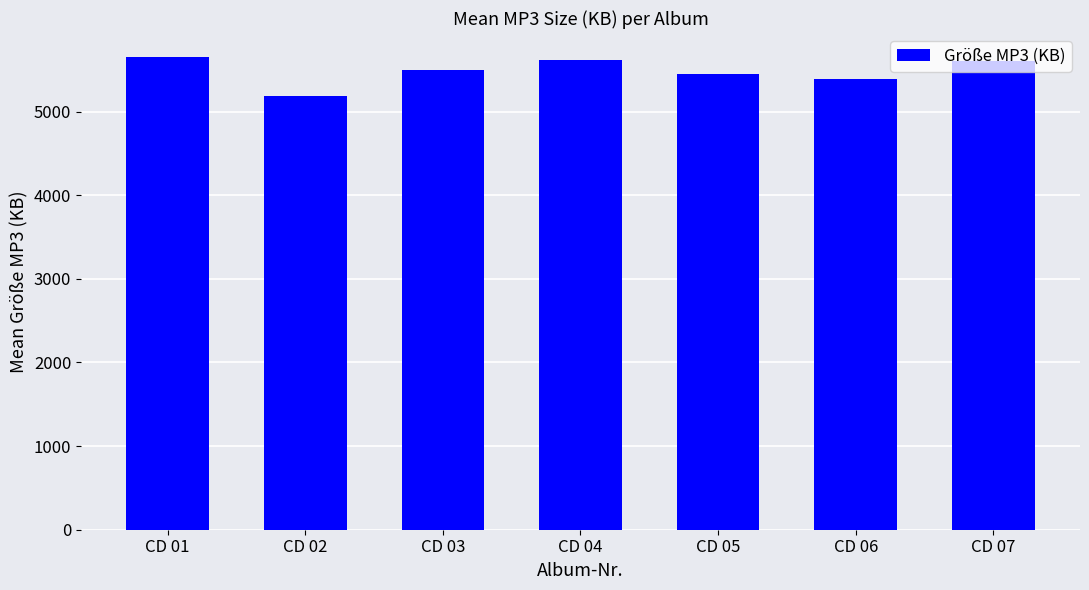

What is the ratio of the value at CD 04 to the value at CD 03?

1.0